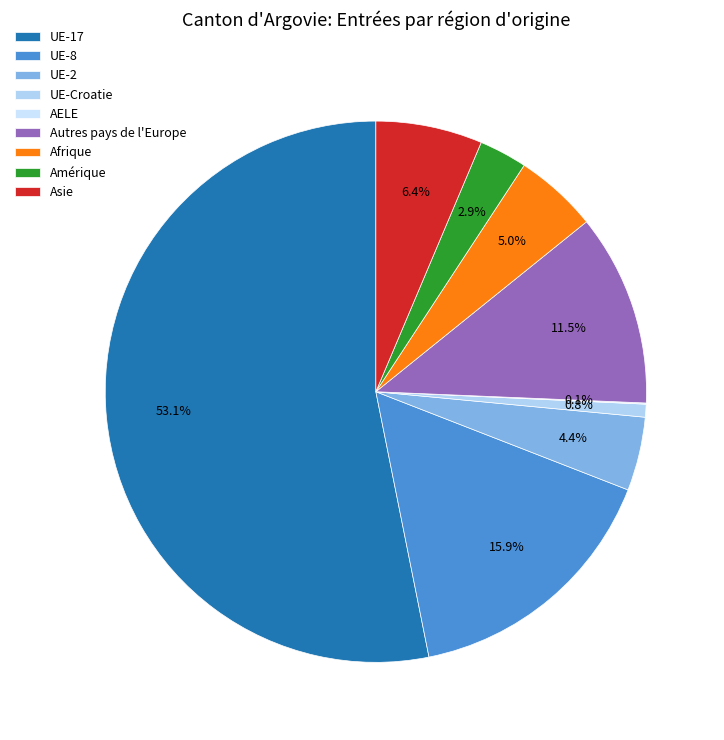

What is the largest slice in the pie chart?

UE-17